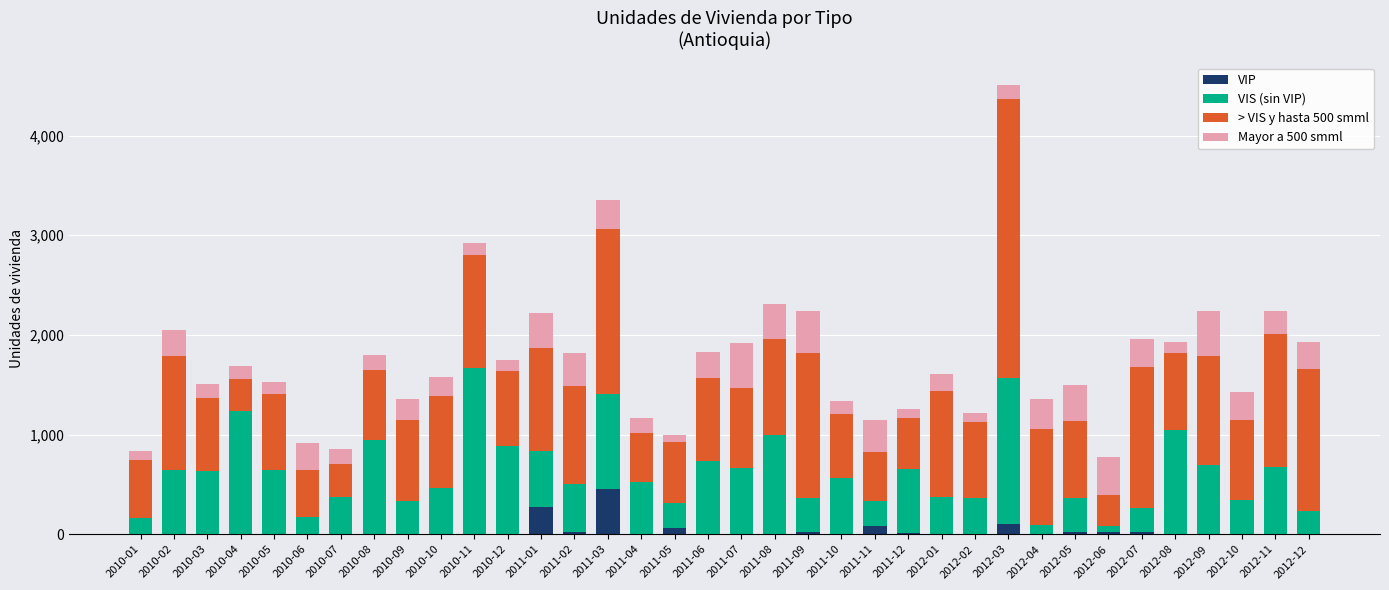

At which category is the sum across all series the highest?

2012-03